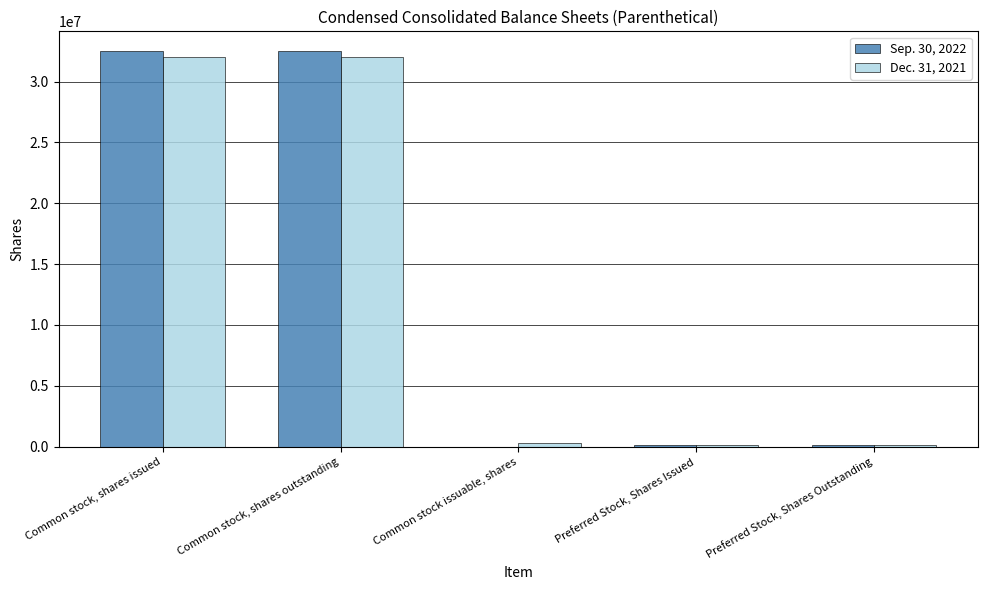

Is the value of Sep. 30, 2022 at Common stock, shares issued greater than the value of Dec. 31, 2021 at Common stock, shares issued?

Yes